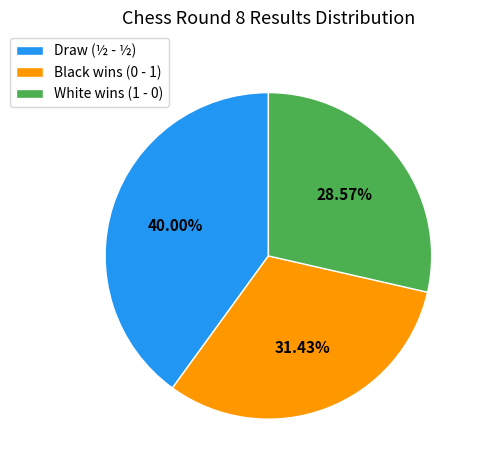

Between White wins (1 - 0) and Draw (½ - ½), which is larger?

Draw (½ - ½)